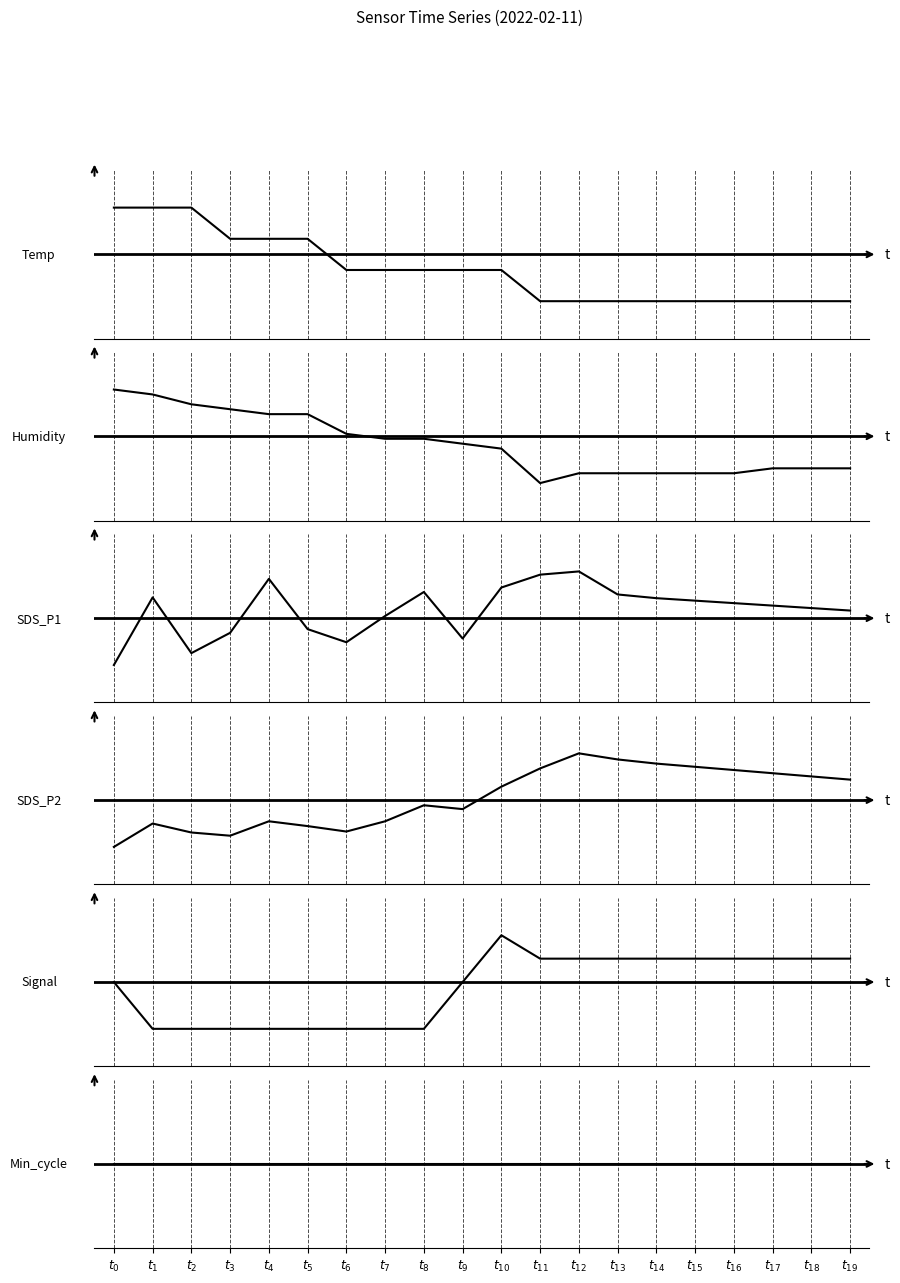

What is the approximate value of Min_cycle at $t_{16}$?

28.0